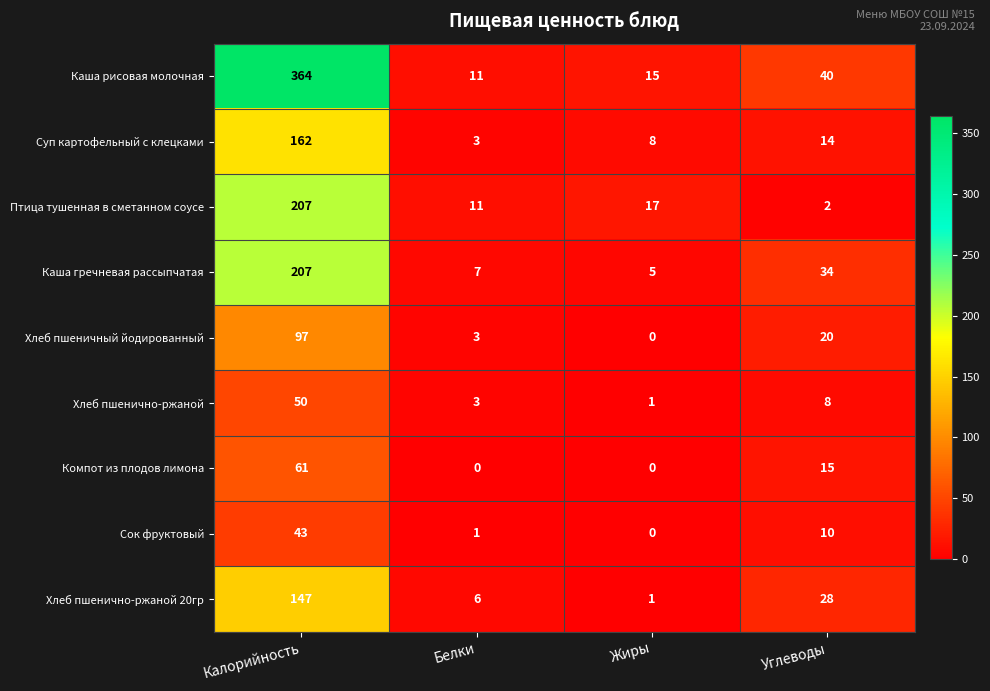

How many series are shown in this chart?

9